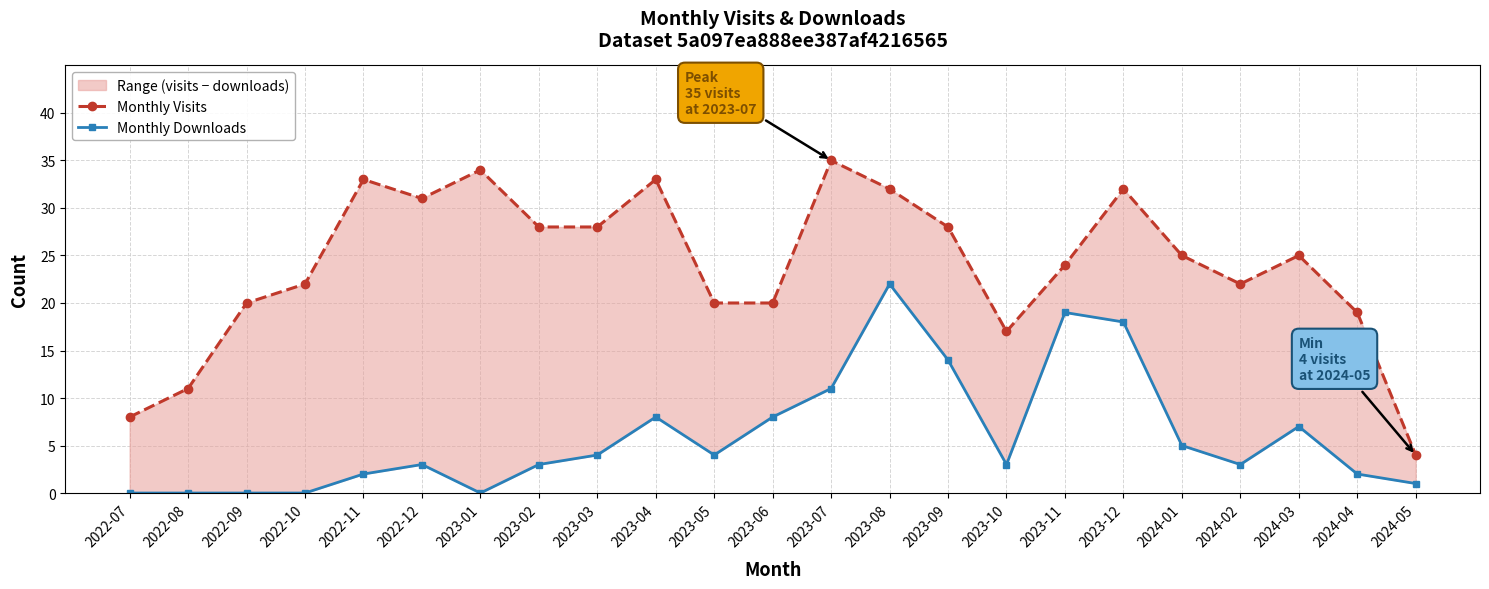

At how many categories does at least one series exceed 0?

23